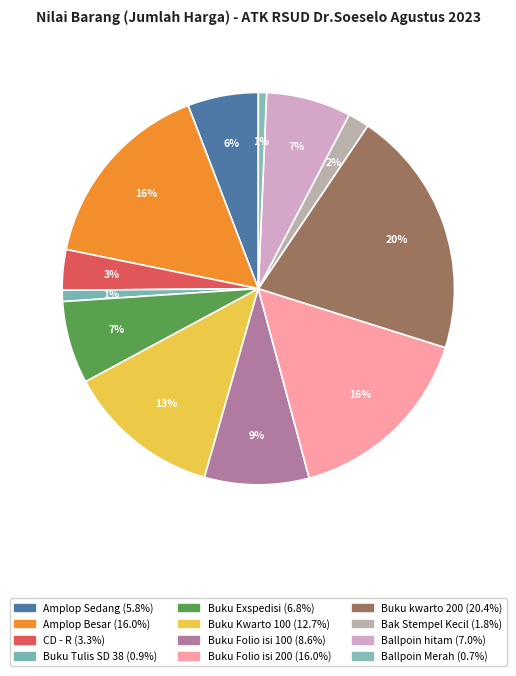

Is Bak Stempel Kecil the majority of the pie?

No